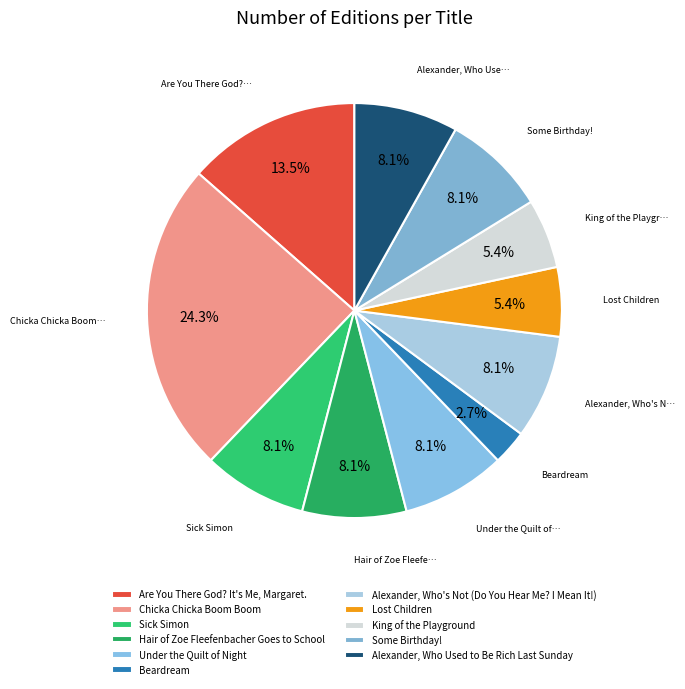

What percentage is the Sick Simon slice, to the nearest percent?

8%